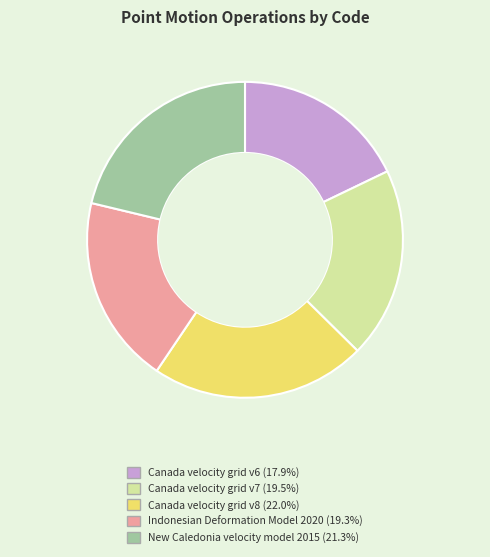

Is the sum of Canada velocity grid v7 and New Caledonia velocity model 2015 greater than half?

No